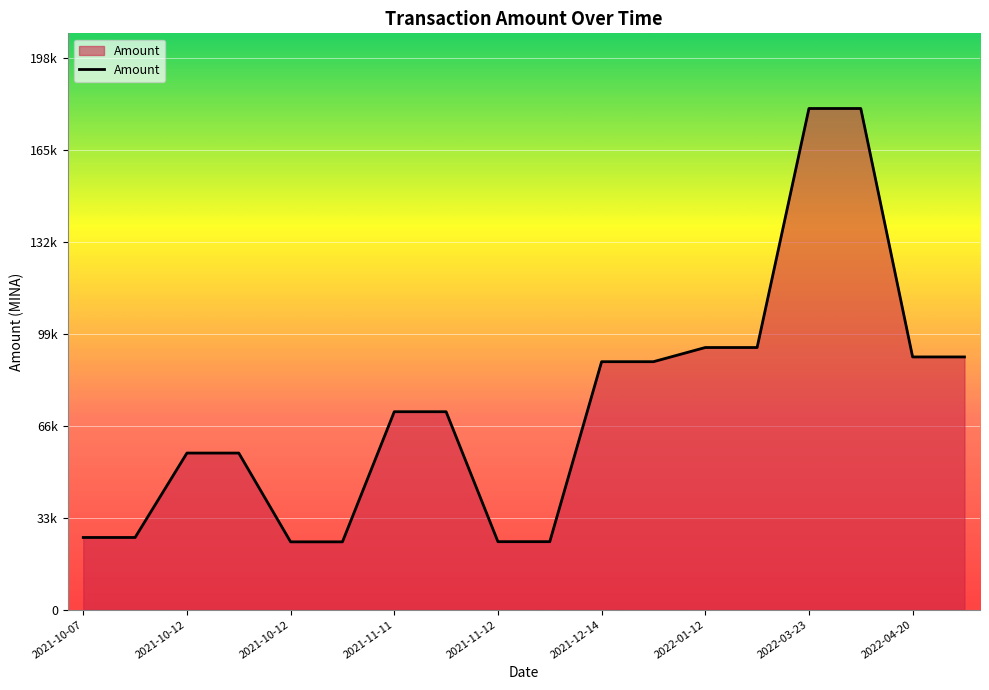

What is the value of the 10th point from the left?

24479.4